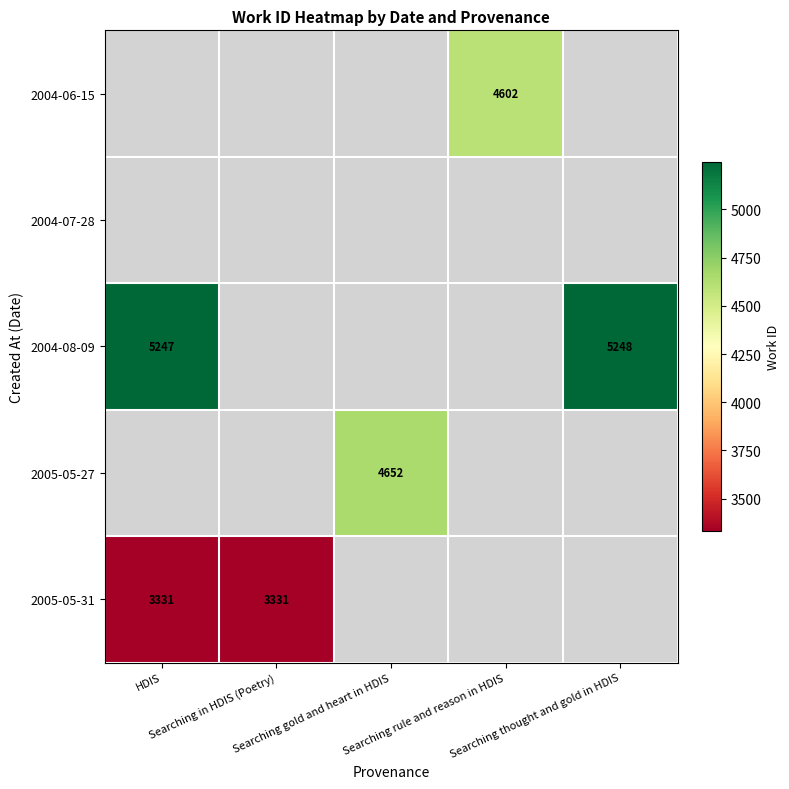

Is the value of 2004-07-28 at Searching rule and reason in HDIS greater than the value of 2005-05-31 at Searching in HDIS (Poetry)?

No